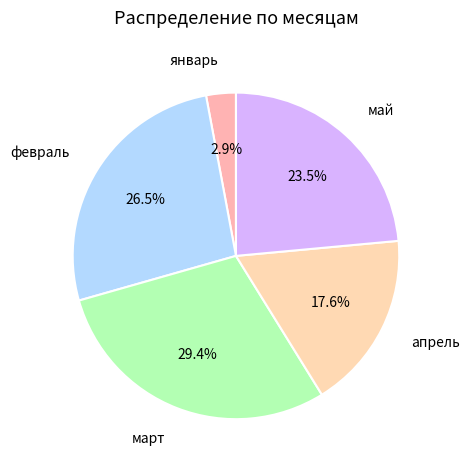

Rank the categories by value from highest to lowest.

март, февраль, май, апрель, январь